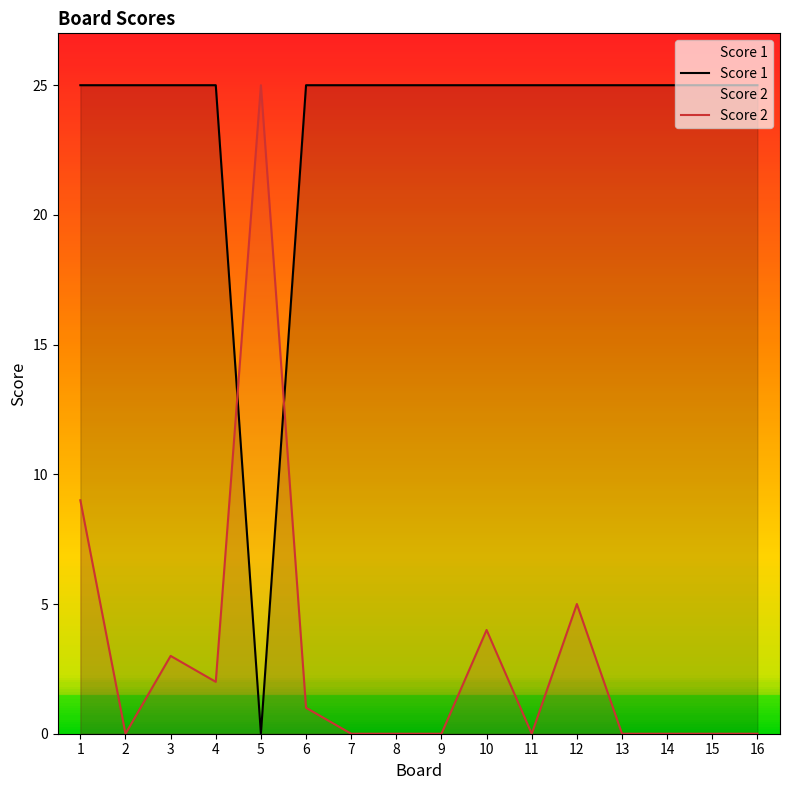

After their last crossing, which series has the higher values: Score 1 or Score 2?

Score 1